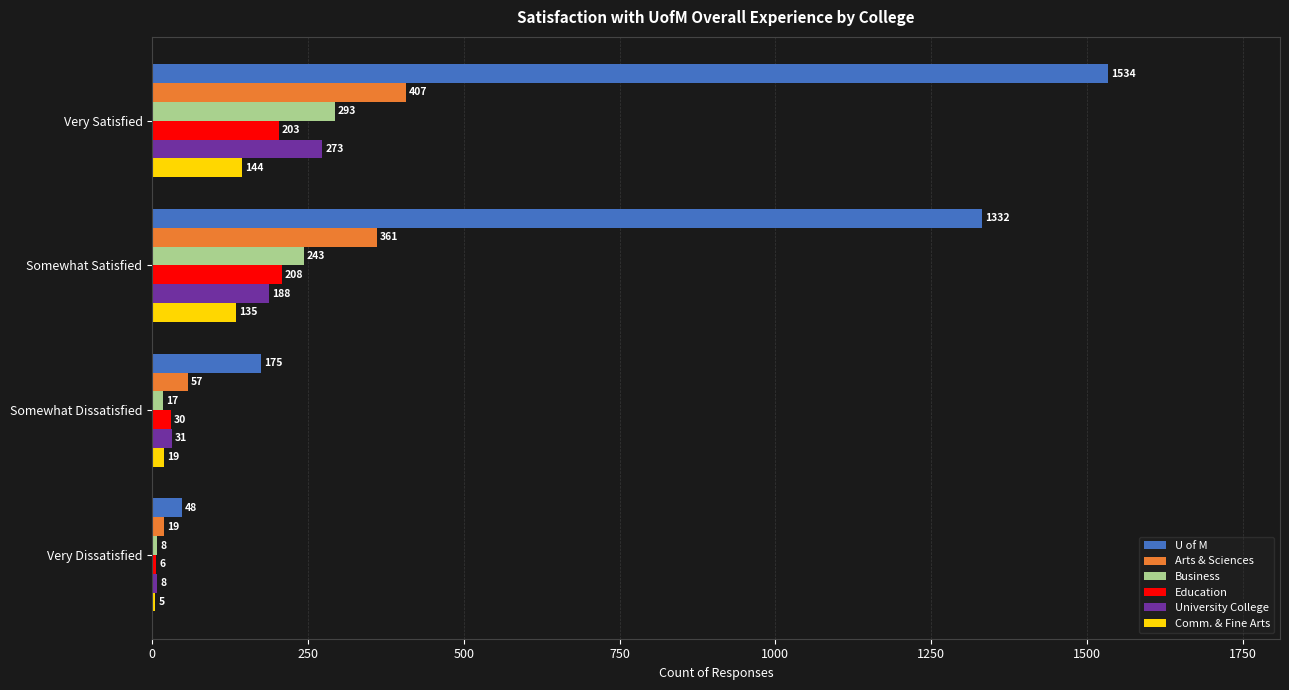

What is the highest value of the University College series?

273